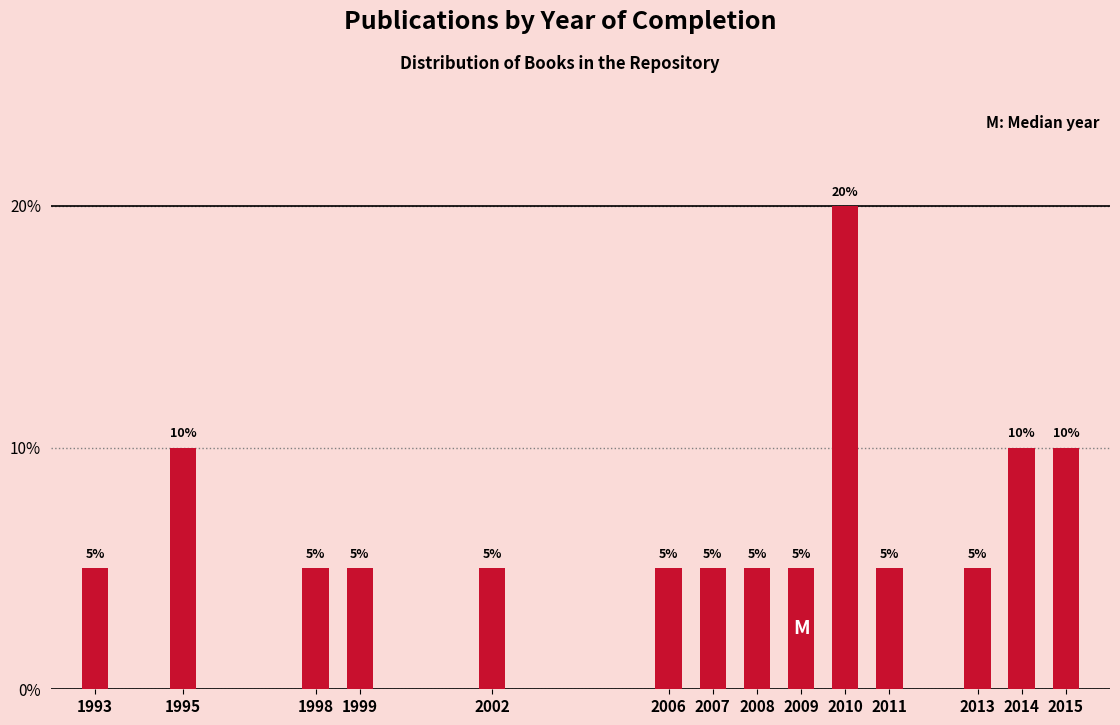

Reading left to right, list all the values displayed in this chart.

1993=5	1995=10	1998=5	1999=5	2002=5	2006=5	2007=5	2008=5	2009=5	2010=20	2011=5	2013=5	2014=10	2015=10